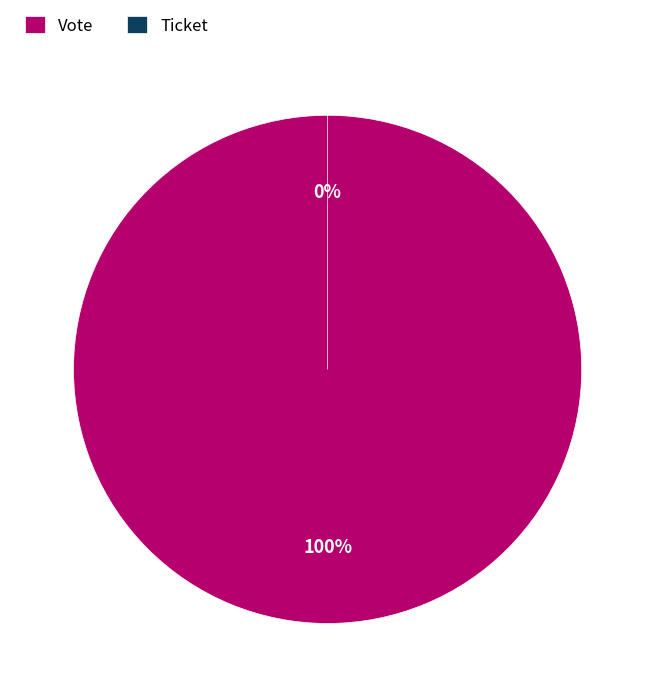

To the nearest percent, what is the average slice percentage?

50%